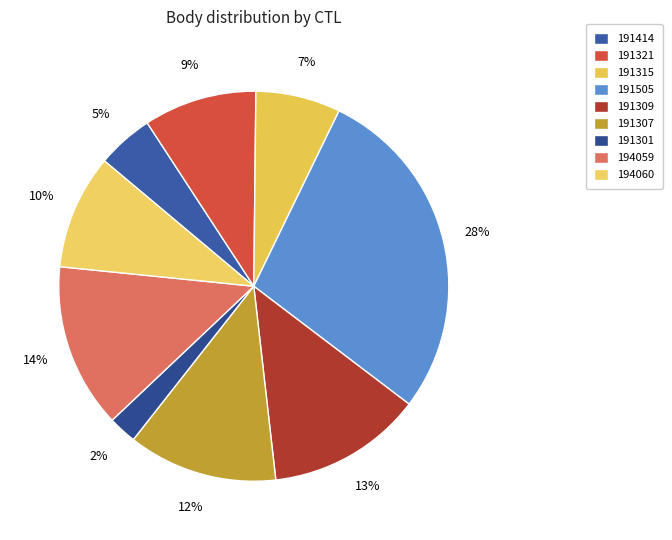

Is the sum of 191315 and 194059 greater than half?

No